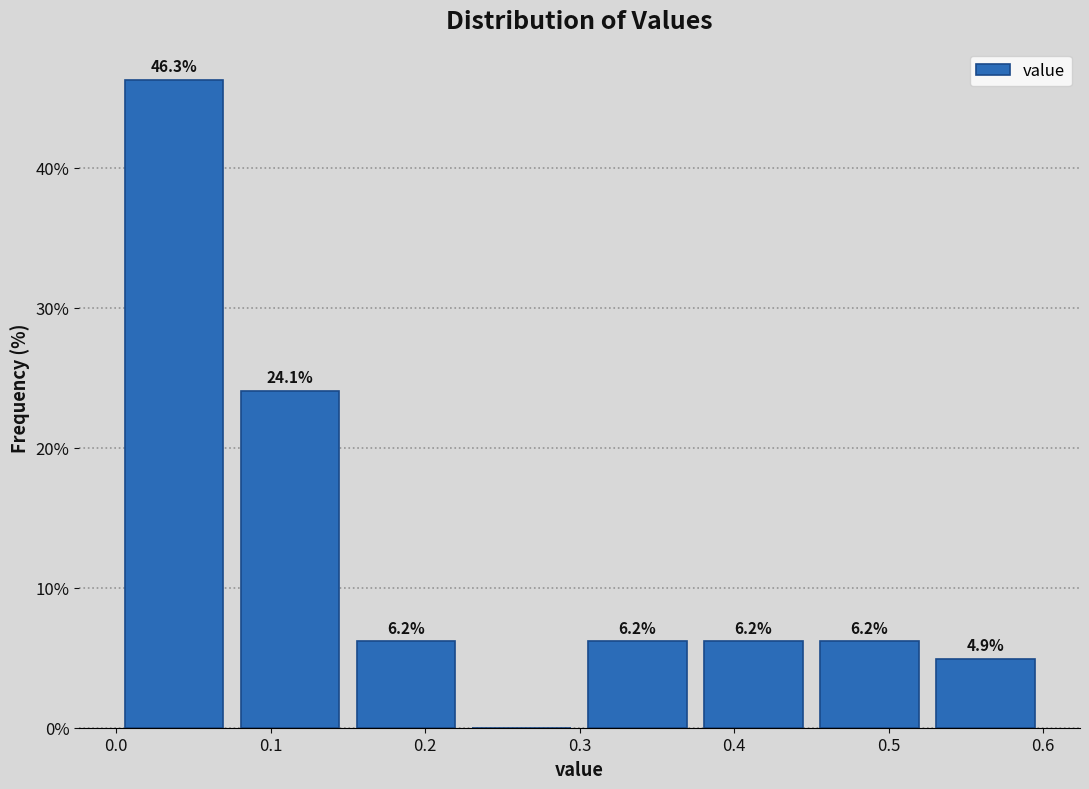

Over which range of the x-axis is the bar tallest?

0.000 to 0.075